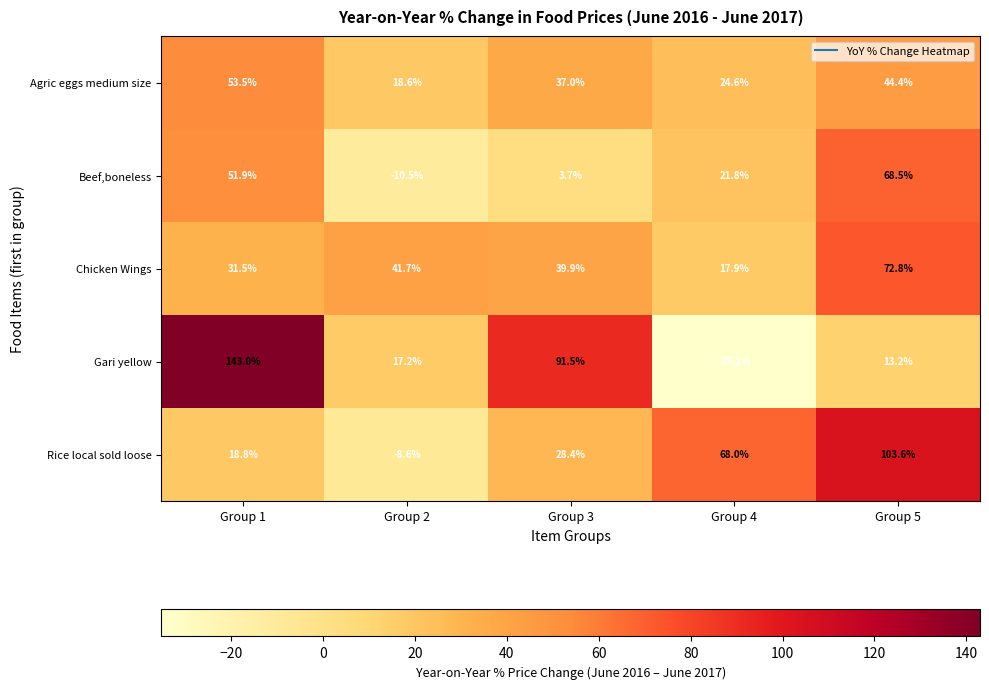

Is it true that Beef,boneless equals 68.5 at Group 5?

True